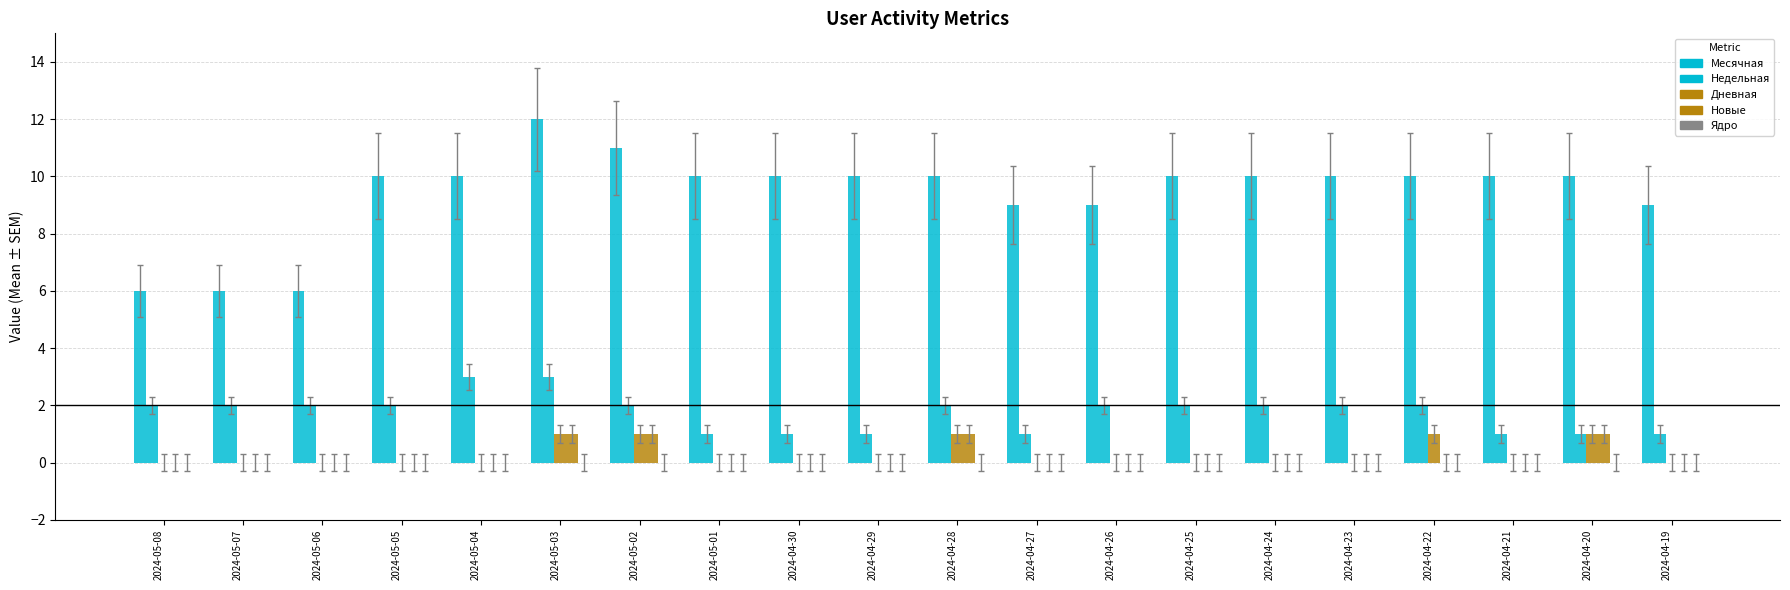

Count the number of data series in this chart.

4